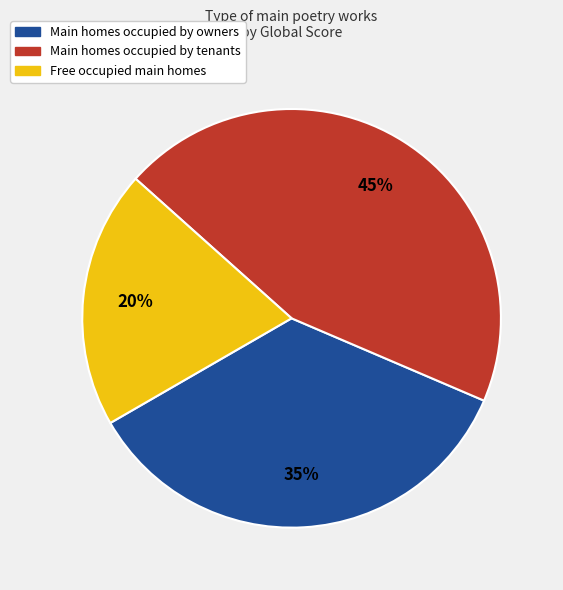

To the nearest percent, what is the difference between the largest and smallest slice percentages?

25%